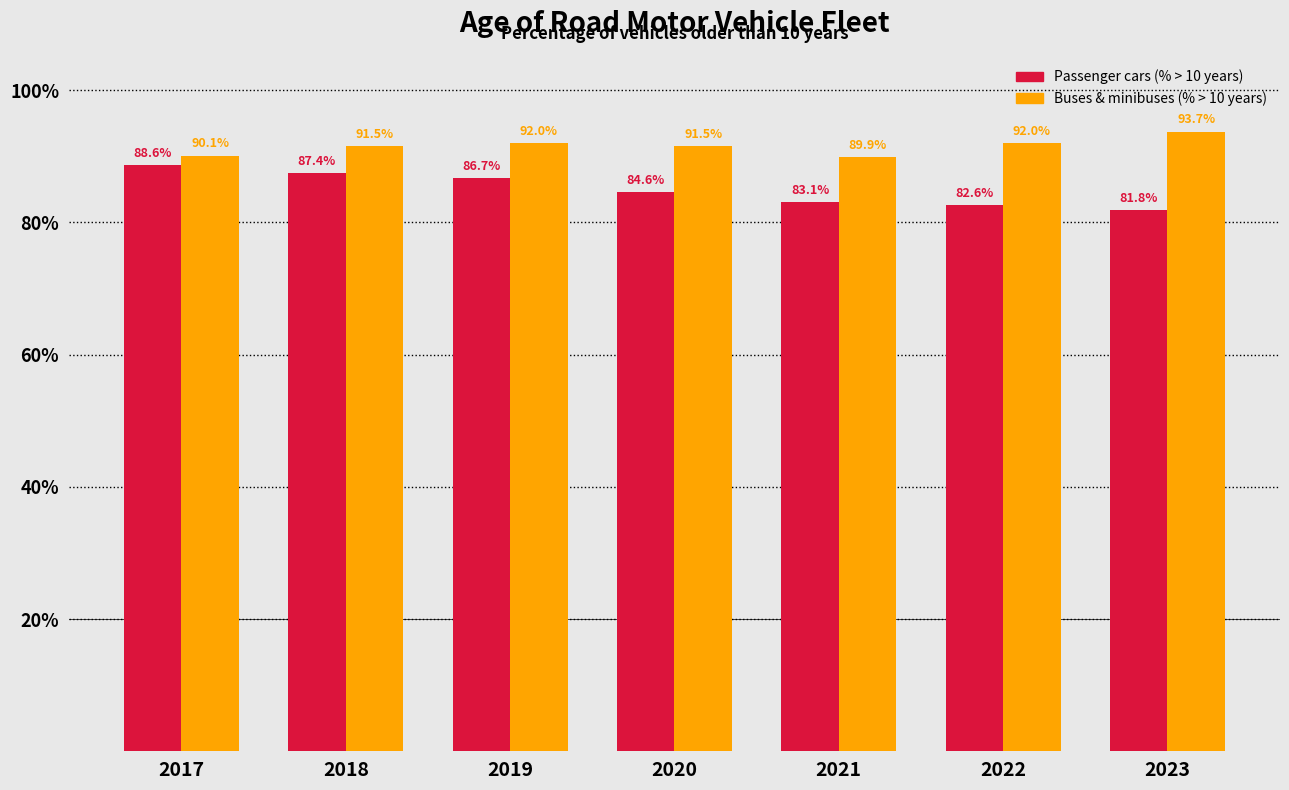

Reading left to right, extract all data points from this chart.

Passenger cars (% > 10 years): 2017=88.6	2018=87.4	2019=86.7	2020=84.6	2021=83.1	2022=82.6	2023=81.8
Buses & minibuses (% > 10 years): 2017=90.1	2018=91.5	2019=92.0	2020=91.5	2021=89.9	2022=92.0	2023=93.7